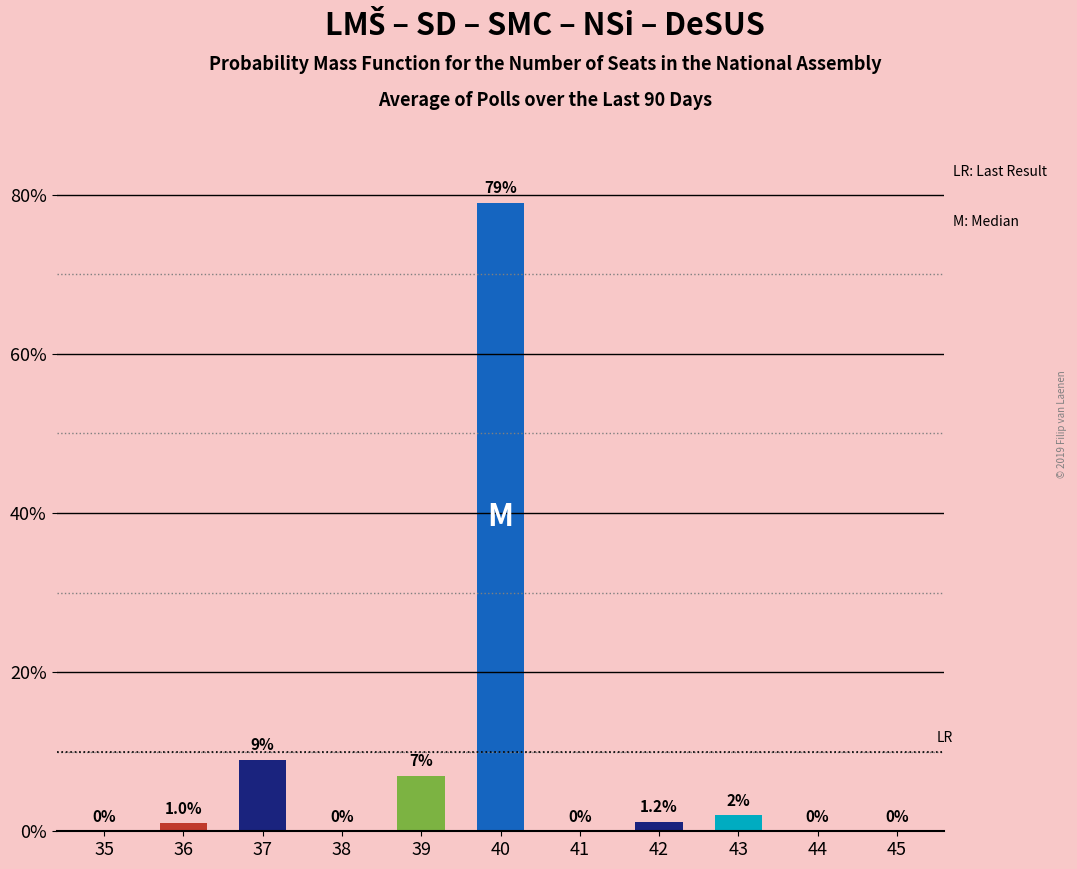

What is the change in value from 37 to 38?

-9.0